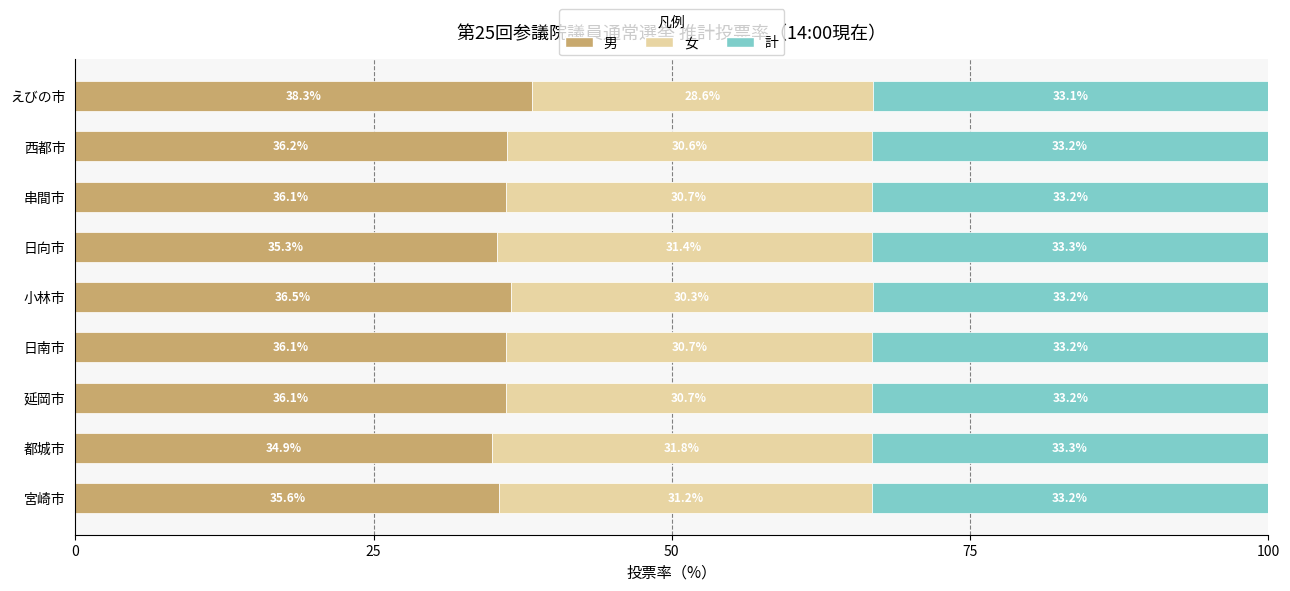

What is the sum of all 男 values?

325.1